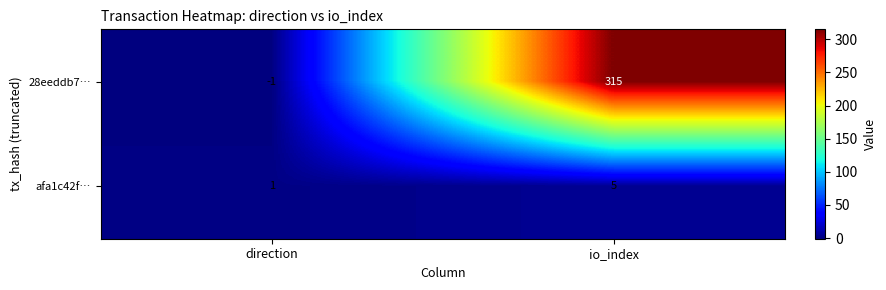

Reading right to left, transcribe all the data shown in this chart.

28eeddb7…: 315	-1
afa1c42f…: 5	1